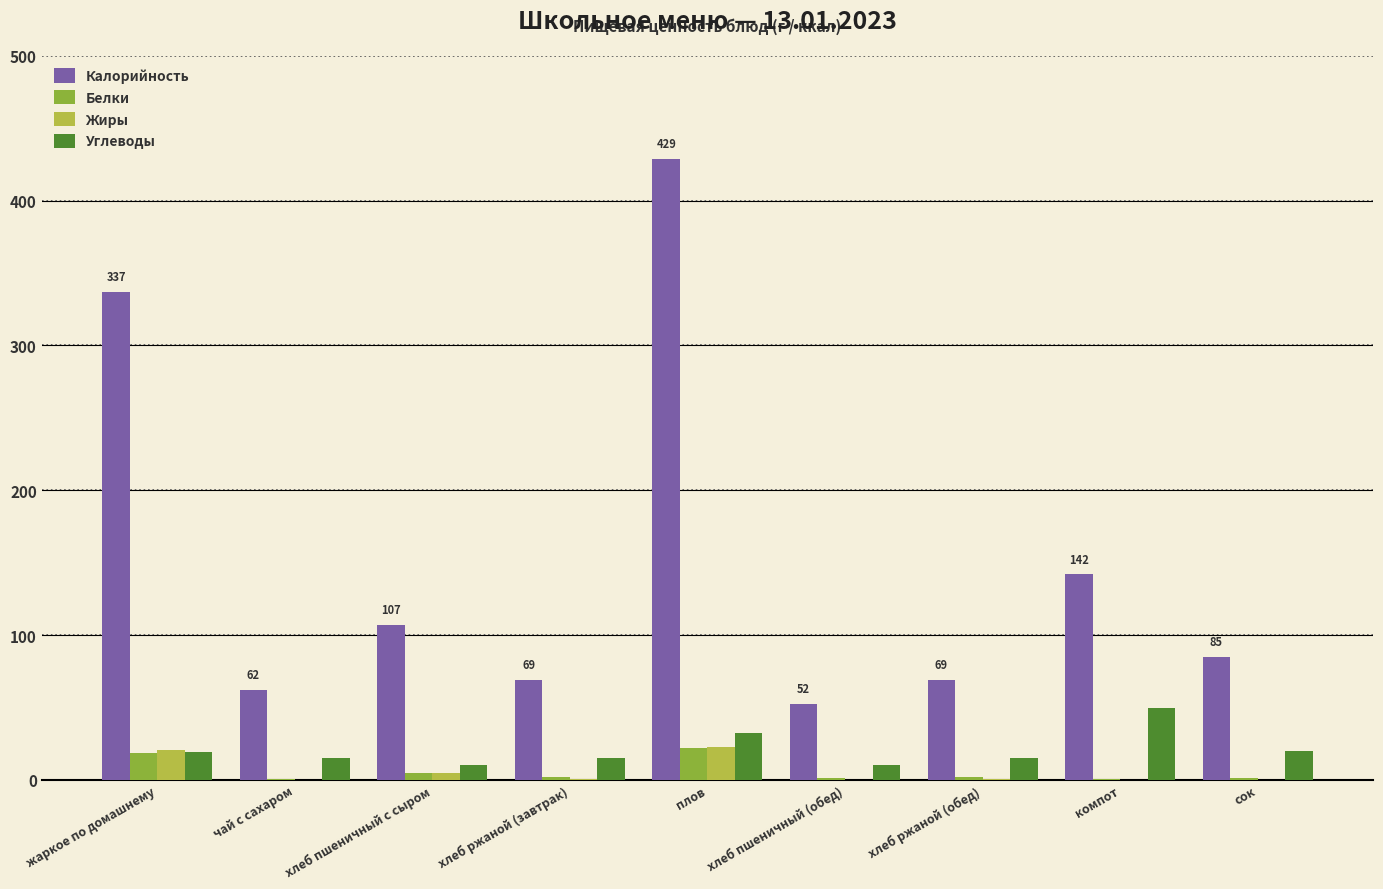

At which label is Калорийность closest to 240?

жаркое по домашнему